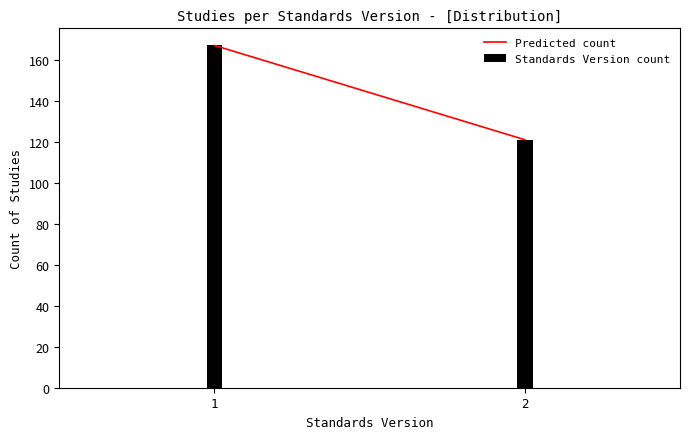

Reading right to left, what are all the values shown in this chart?

121	167